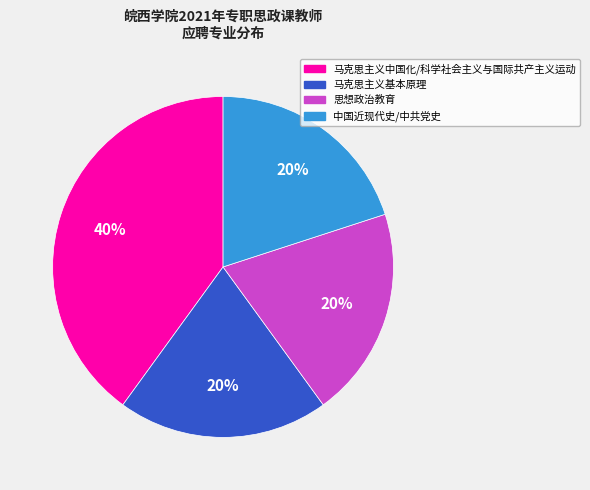

To the nearest percent, what percentage of the pie is 思想政治教育?

20%